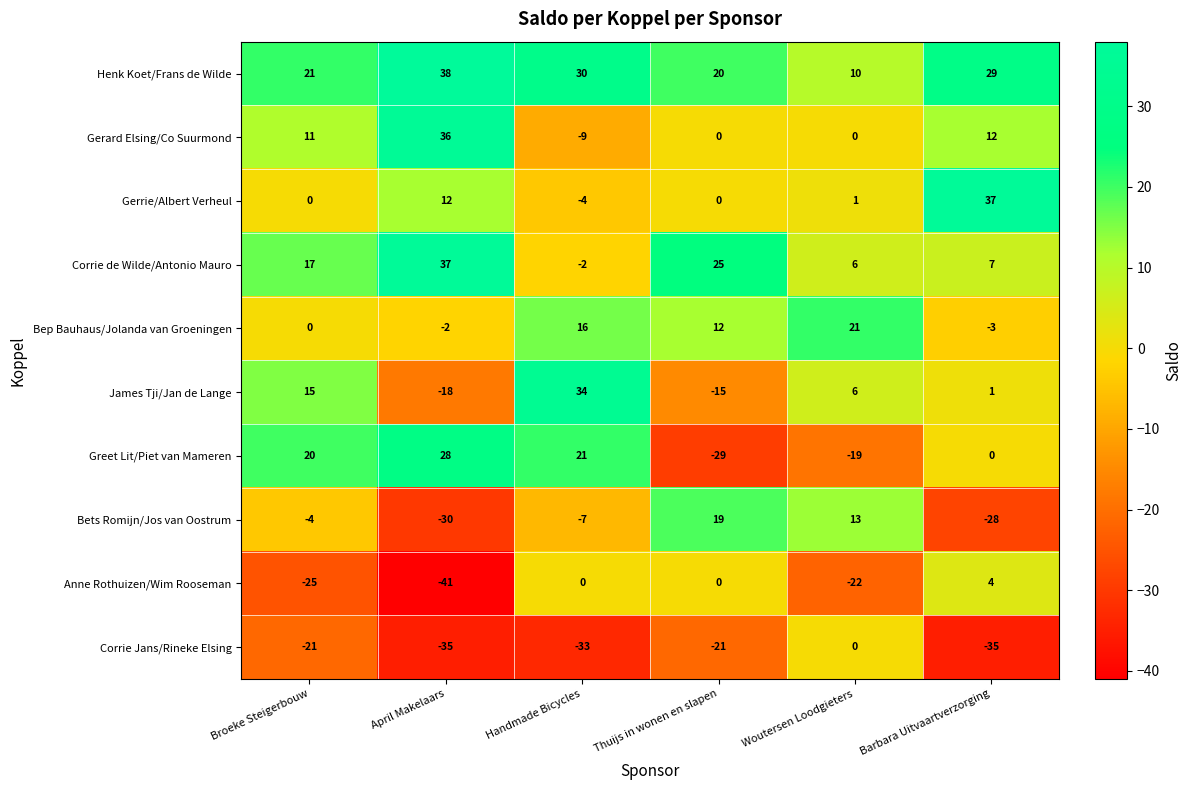

What is the maximum value shown in the chart?

38